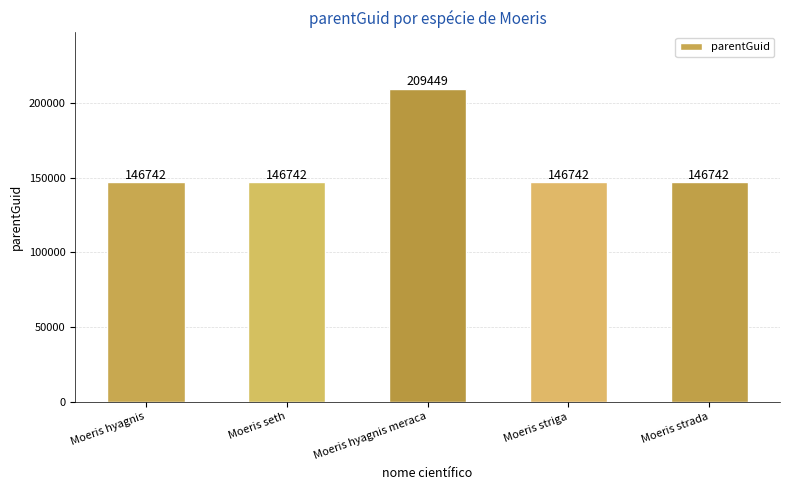

What is the smallest value displayed?

146742